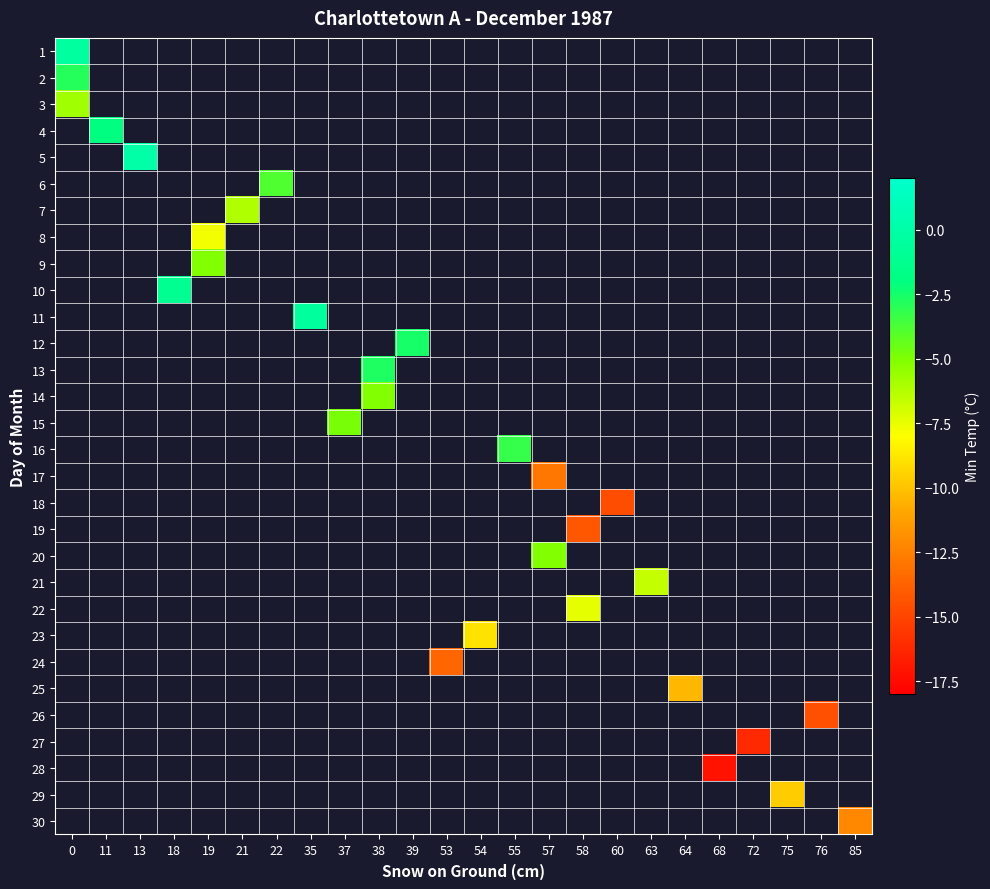

At 54, list the series in order from smallest to largest.

1, 2, 3, 4, 5, 6, 7, 8, 9, 10, 11, 12, 13, 14, 15, 16, 17, 18, 19, 20, 21, 22, 23, 24, 25, 26, 27, 28, 29, 30